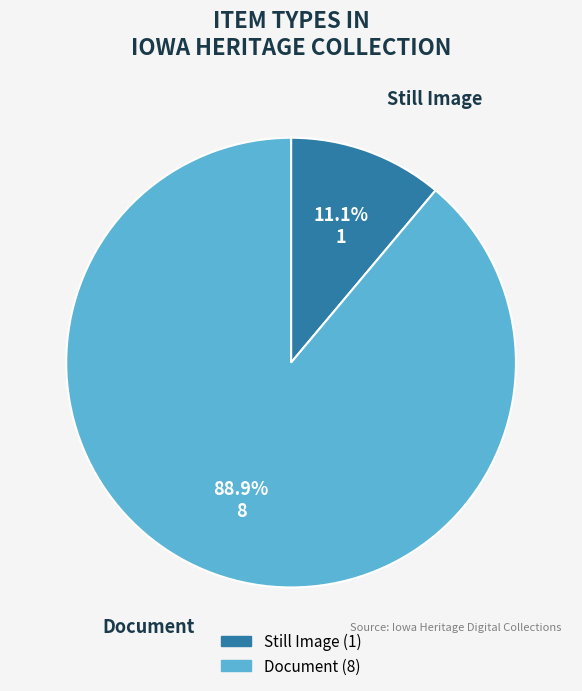

How many segments does this pie chart have?

2